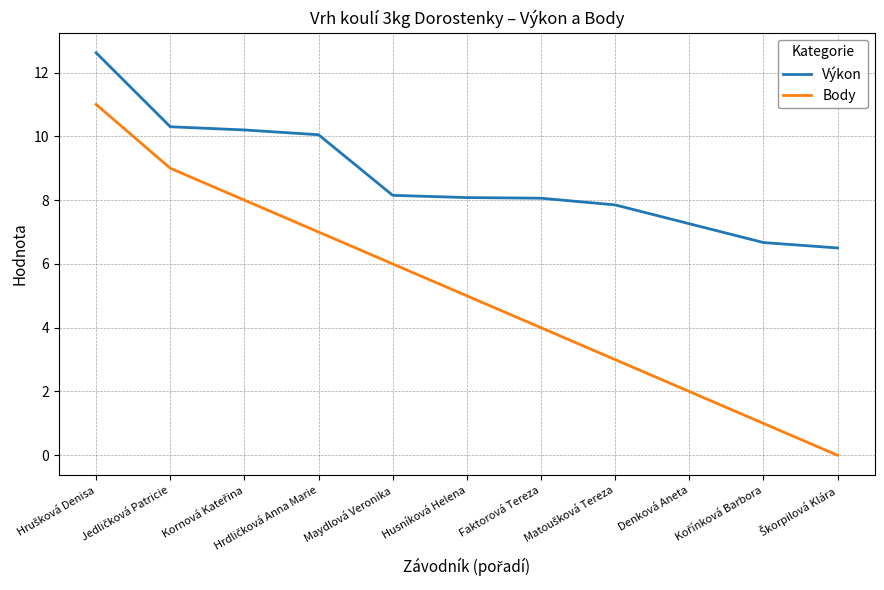

Rank the series by their average value, from lowest to highest.

Body, Výkon